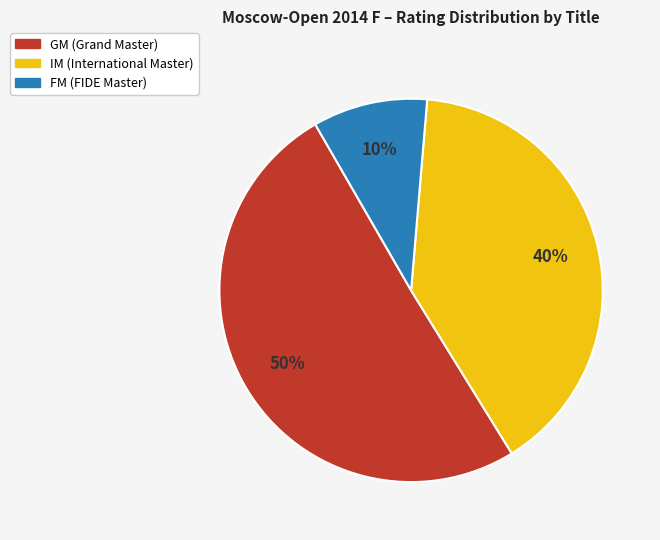

To the nearest percent, what is the average slice percentage?

33%